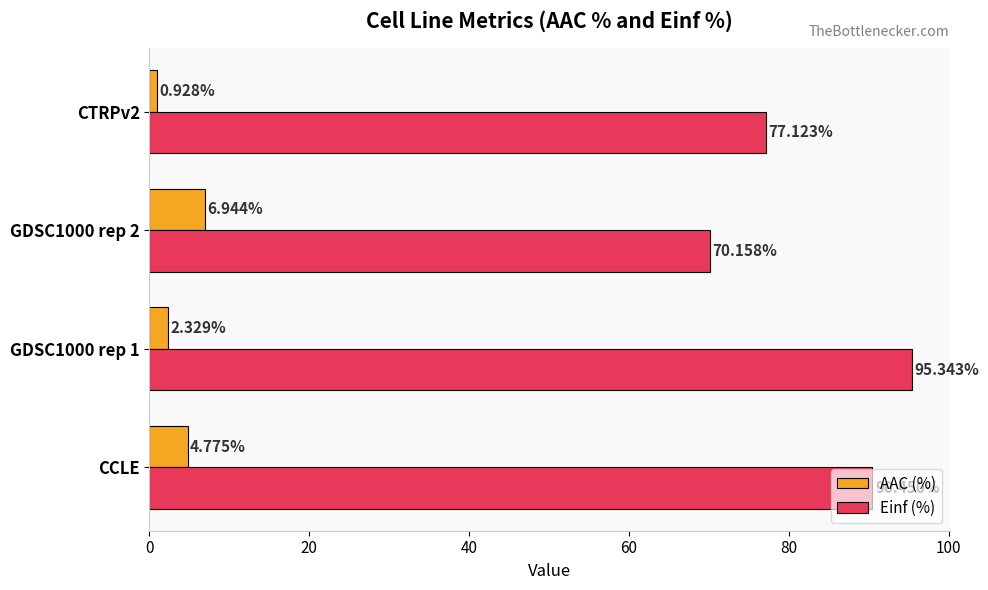

Which series has the largest total across all categories?

Einf (%)